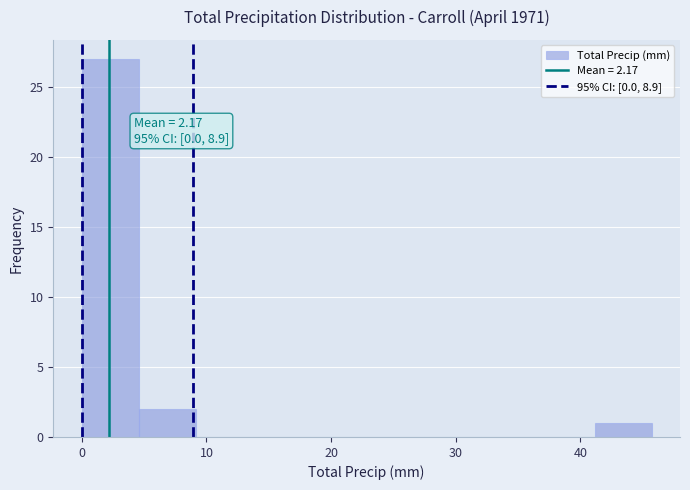

Which range on the x-axis has the tallest bar?

0 to 5